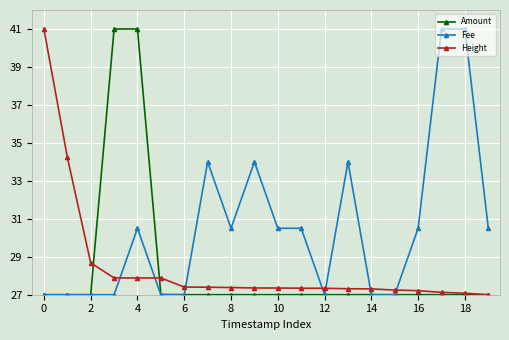

What is the value of the Fee point at the 16th from the left?

27.0